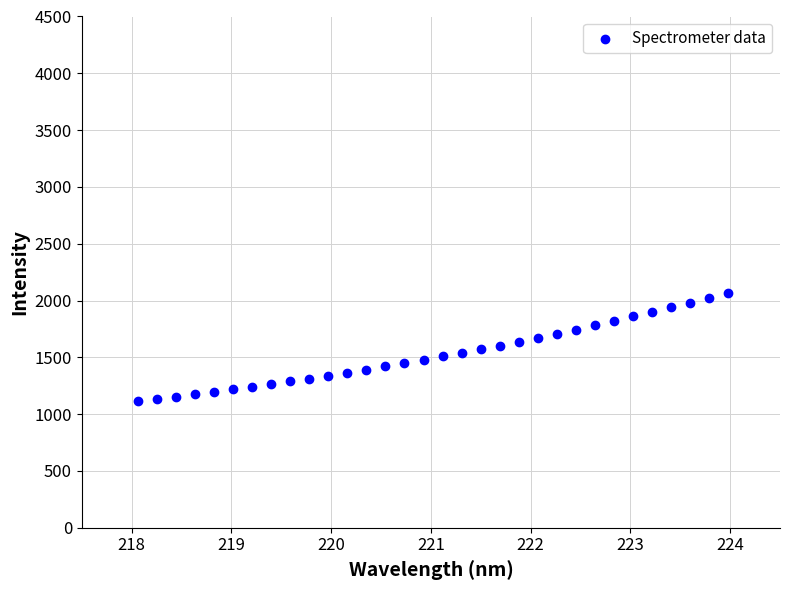

What is the range of Y values (max minus min)?

949.4